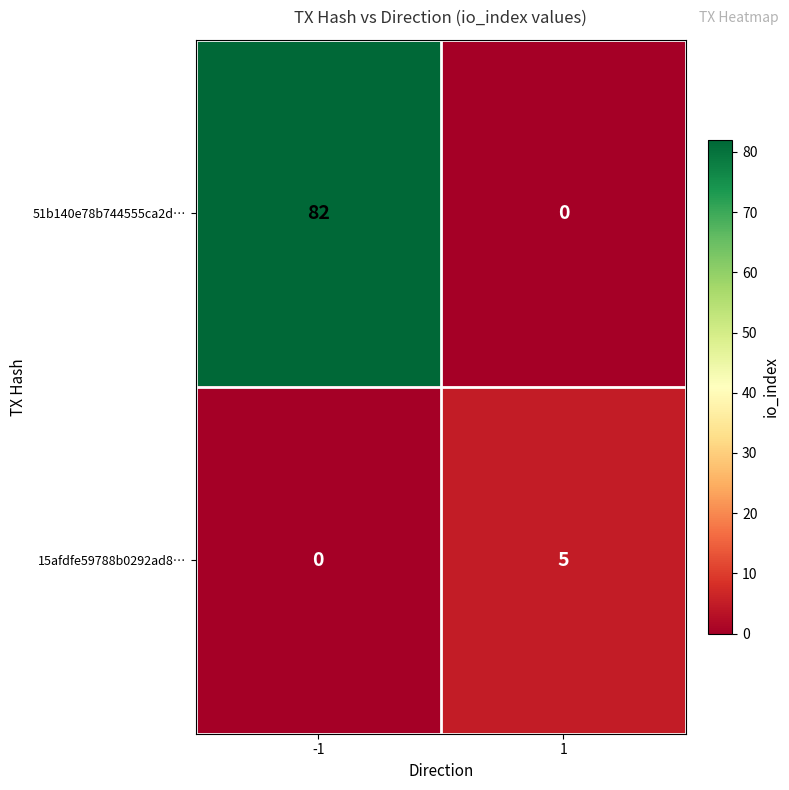

Is the value of 15afdfe59788b0292ad8… at 1 greater than the value of 51b140e78b744555ca2d… at 1?

Yes